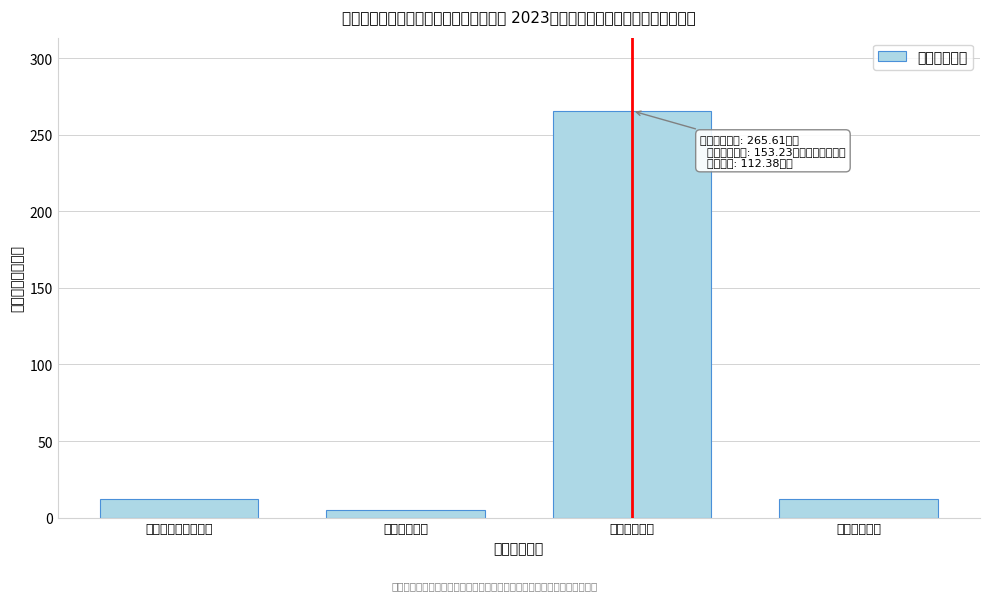

The value at 住房保障支出 is 11.8. True or false?

True